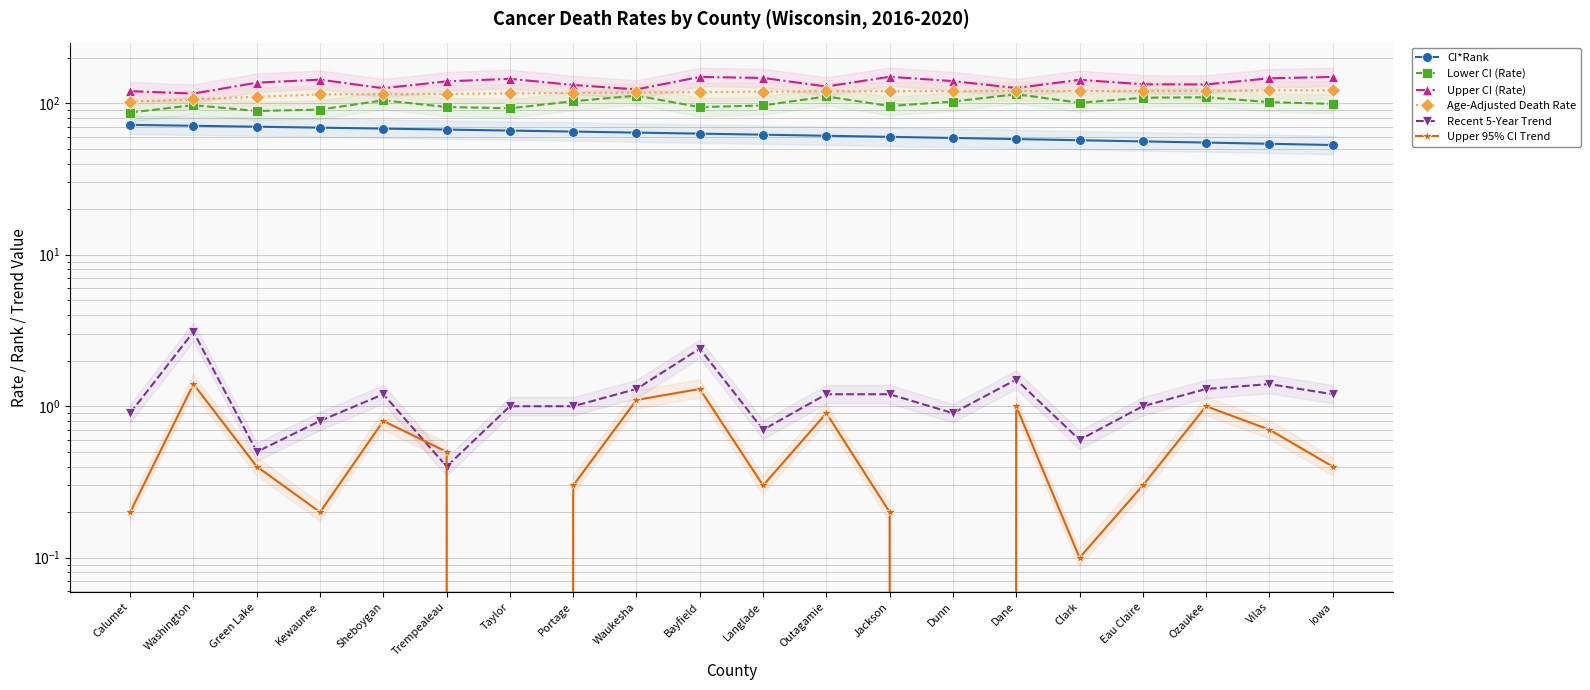

What is the total value across all series at Jackson?

426.8